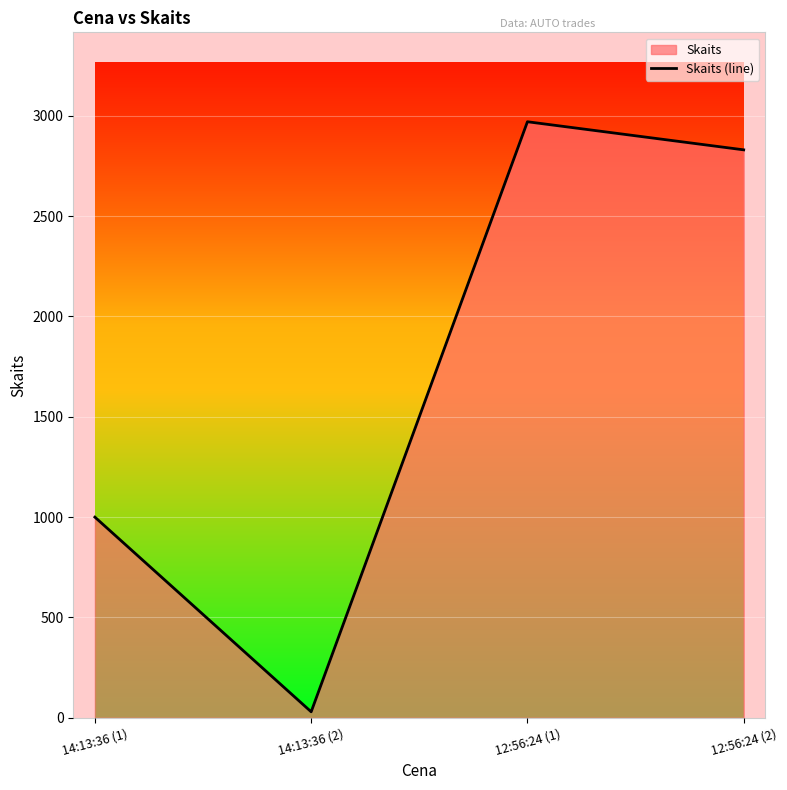

What is the label of the 2nd point from the left?

14:13:36 (2)